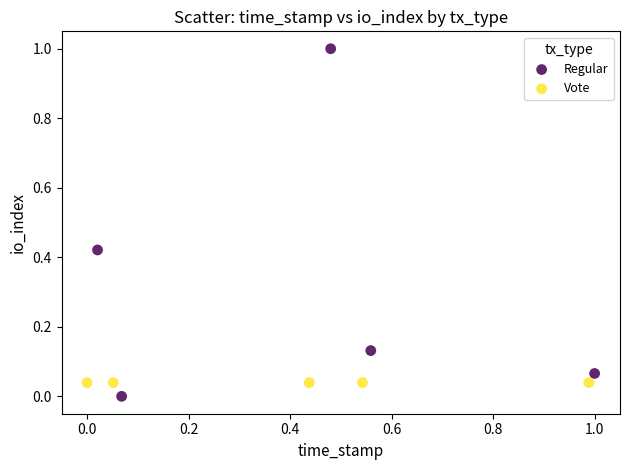

Which series reaches the minimum Y coordinate?

Regular